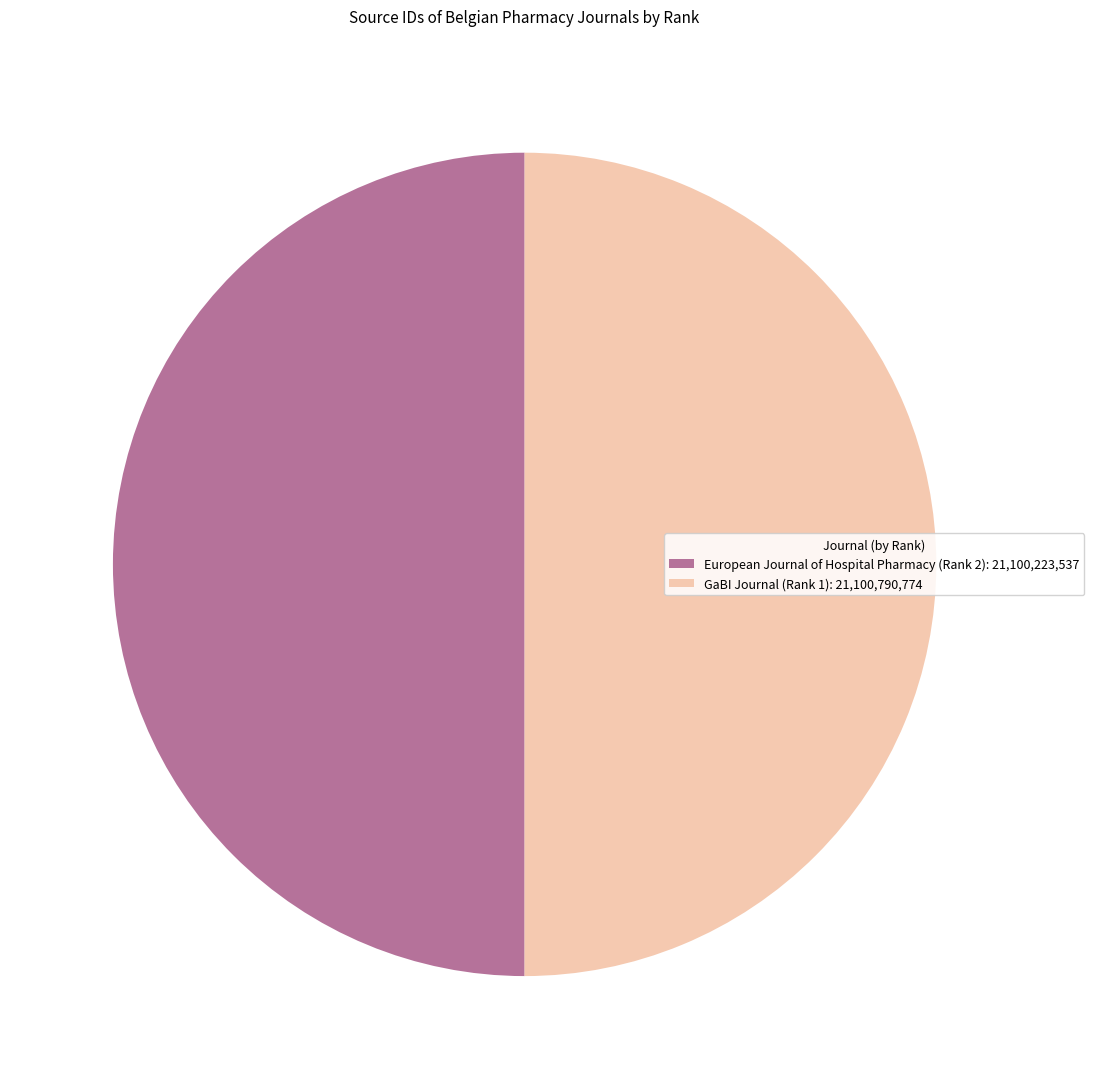

True or false: European Journal of Hospital Pharmacy (Rank 2): 21,100,223,537 accounts for 43% of the total.

False